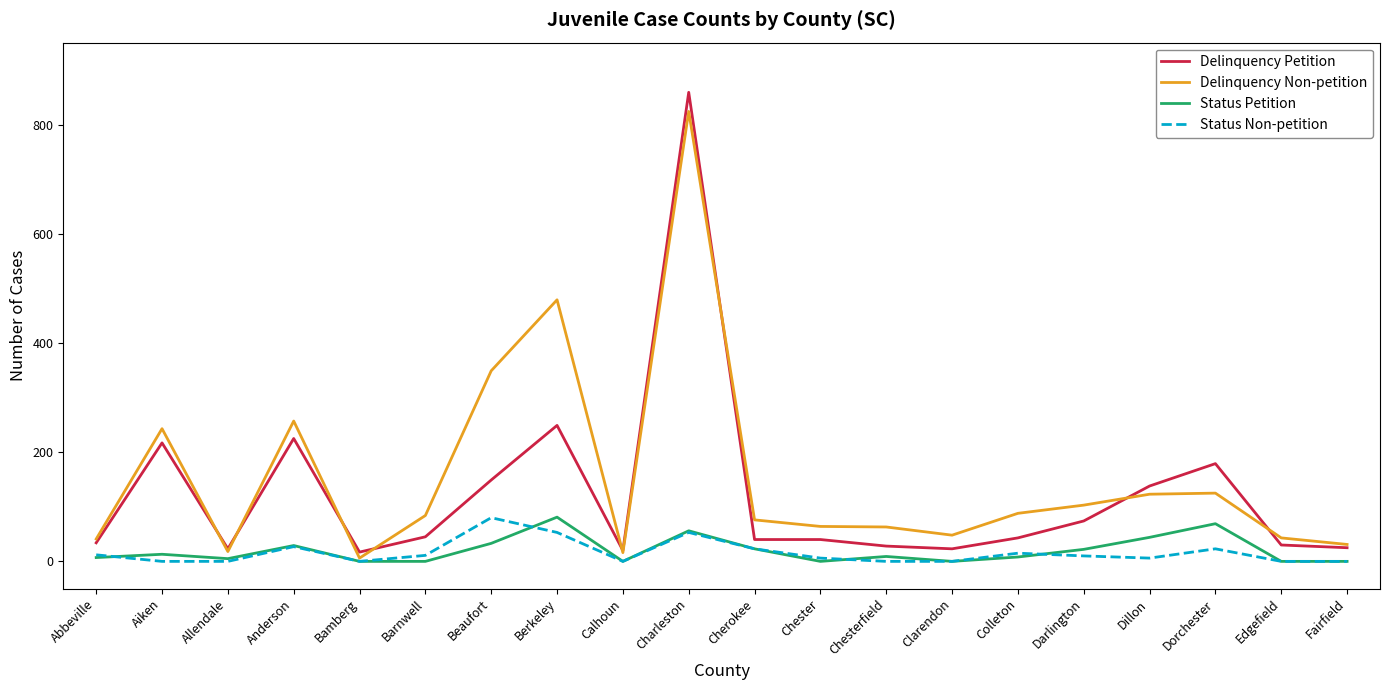

The value of Status Non-petition at Clarendon is -32. True or false?

False